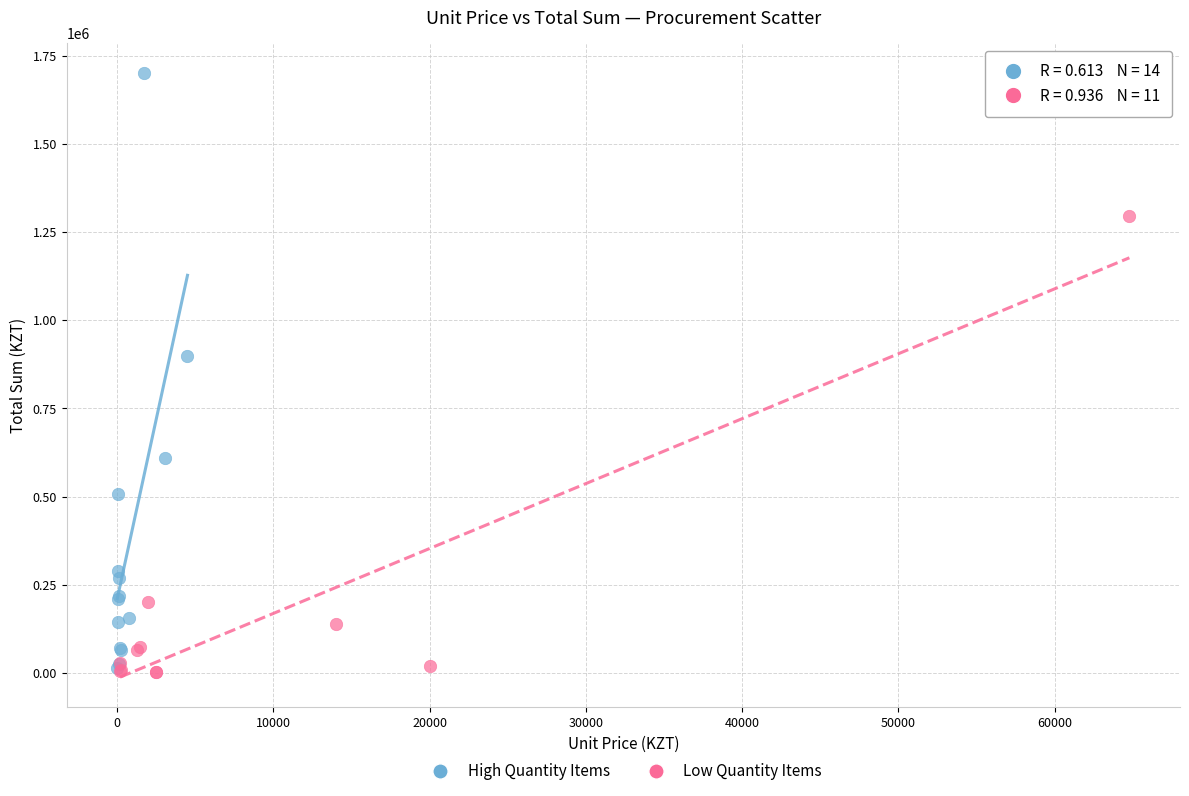

Which series contains the highest Y value?

High Quantity Items